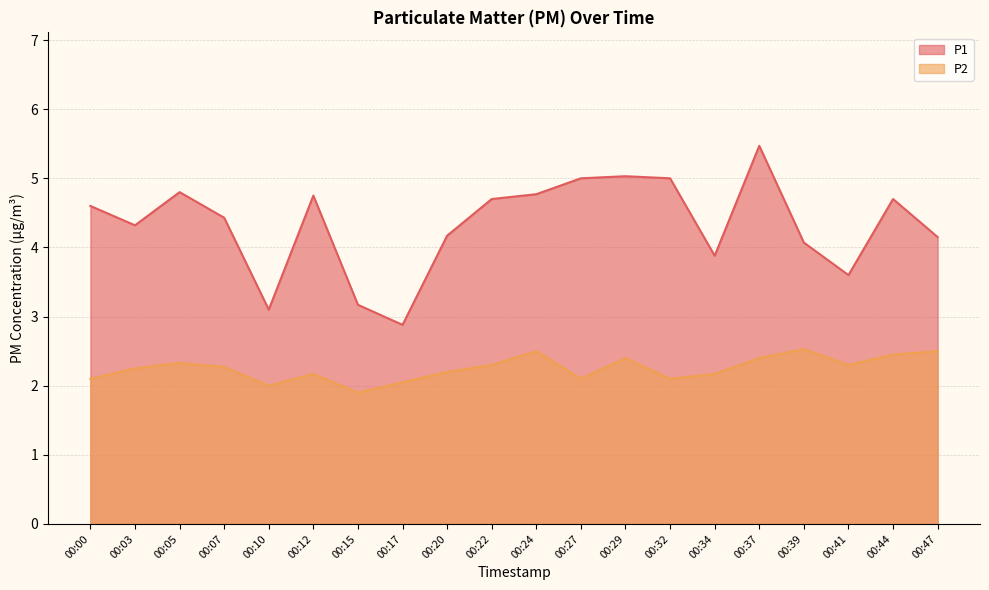

Is it true that P1 equals 7.4 at 00:44?

False